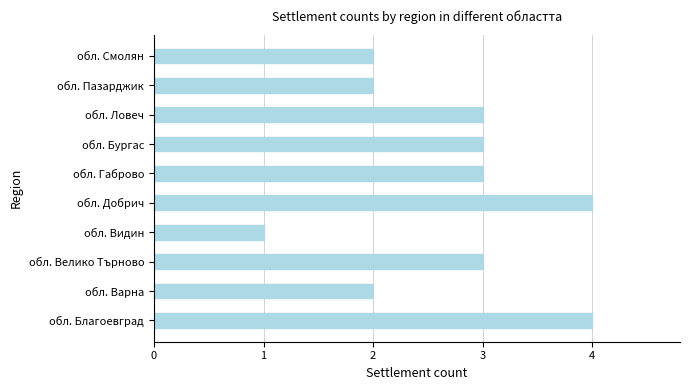

Reading bottom to top, extract all data points from this chart.

обл. Благоевград=4	обл. Варна=2	обл. Велико Търново=3	обл. Видин=1	обл. Добрич=4	обл. Габрово=3	обл. Бургас=3	обл. Ловеч=3	обл. Пазарджик=2	обл. Смолян=2